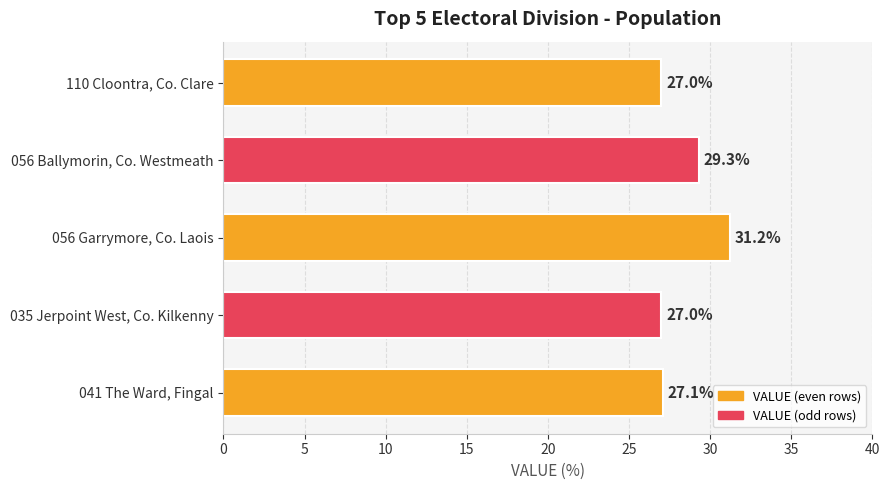

The chart shows a value of 39.5 at 041 The Ward, Fingal. True or false?

False